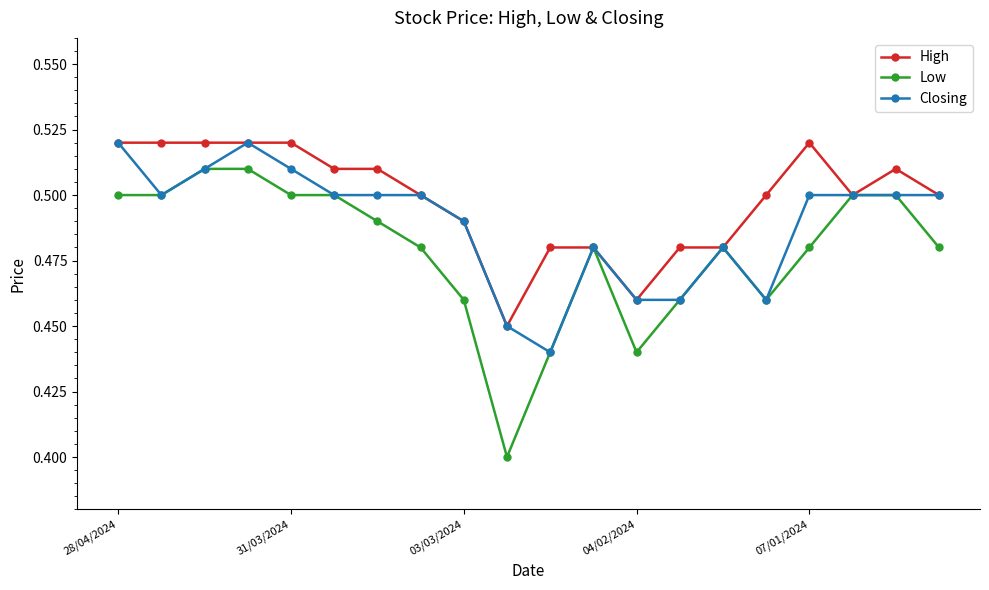

Is this an area chart (filled region under the line)?

No